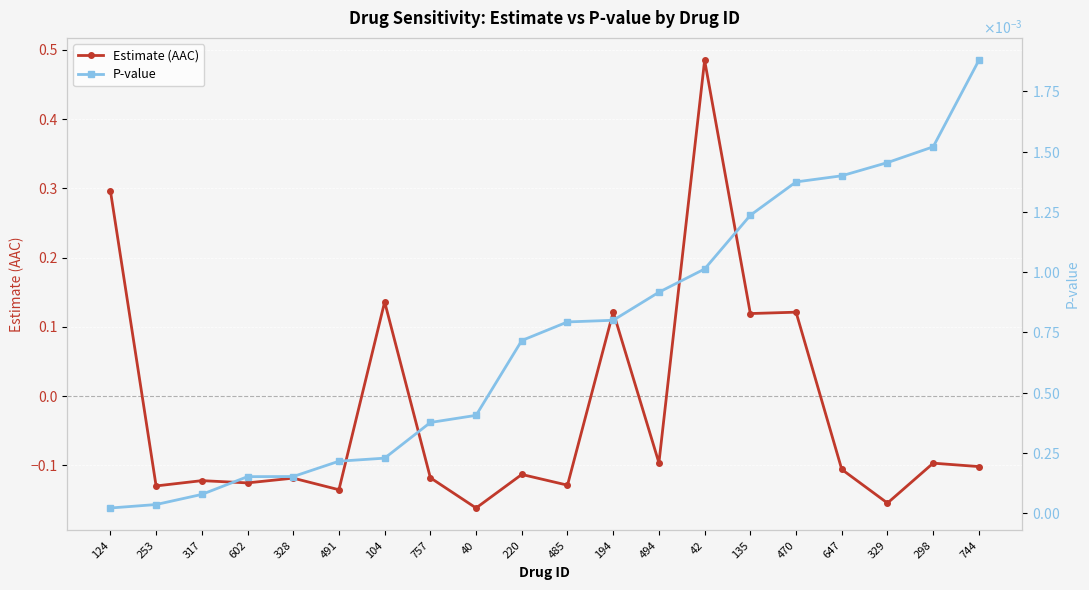

How many lines are shown in the chart?

2